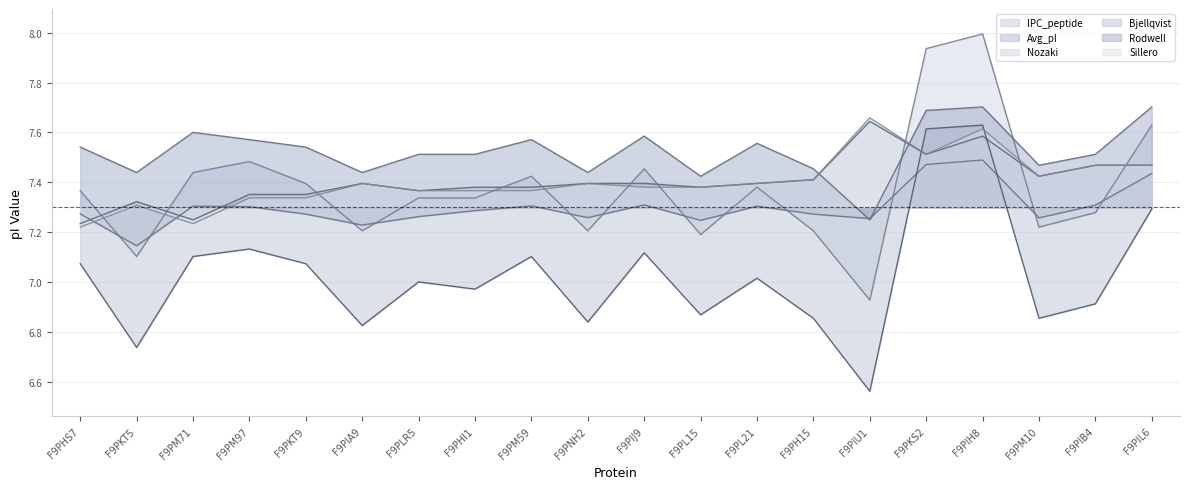

What is the difference between the maximum and minimum values in the Rodwell series?

0.5